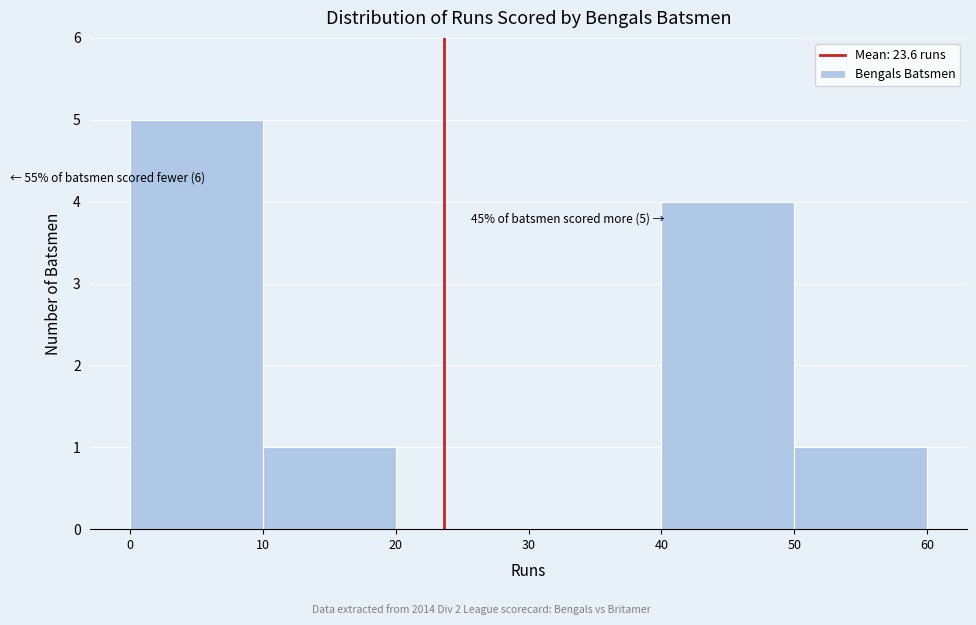

Which range on the x-axis has the tallest bar?

0 to 10